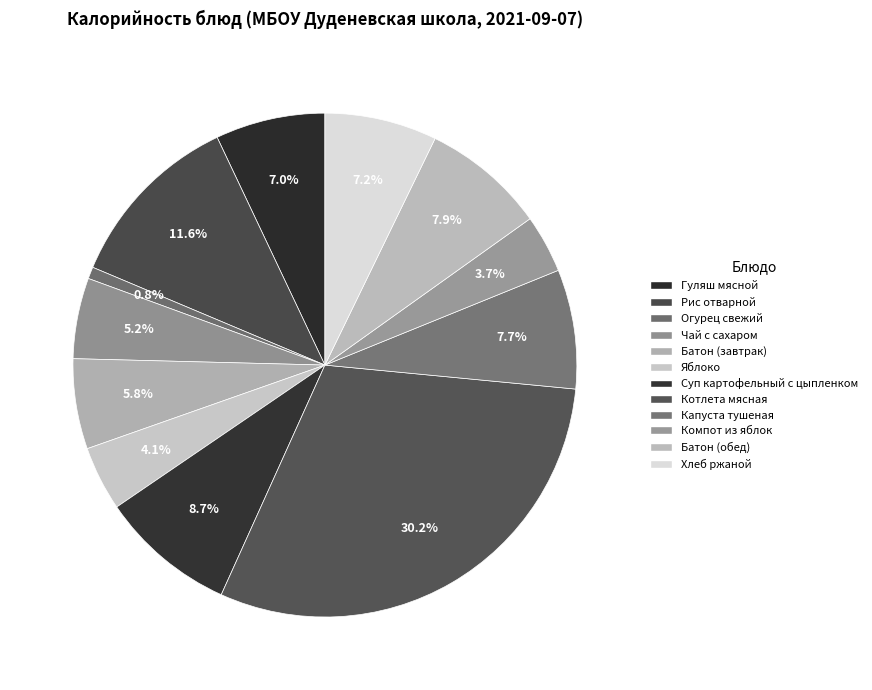

Count the number of slices in the pie.

12